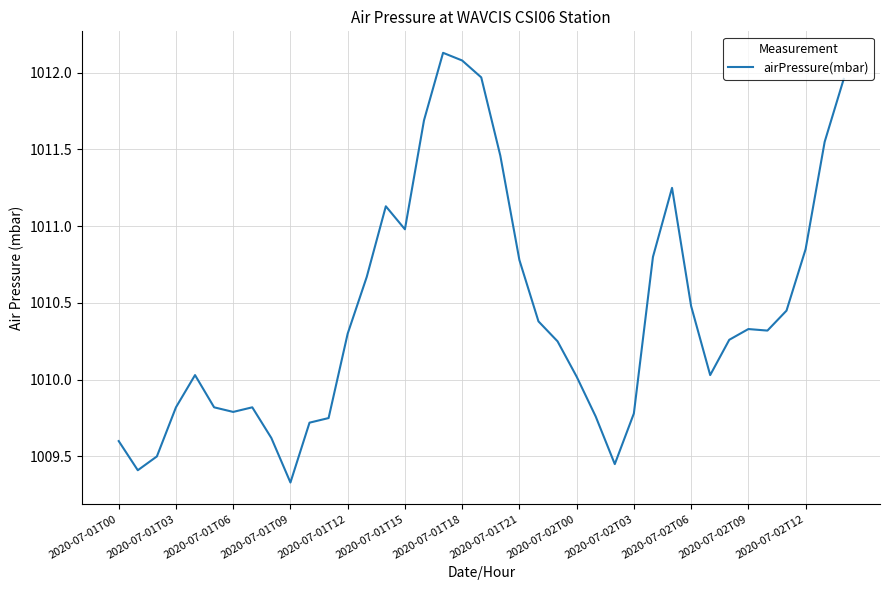

What is the greatest value displayed?

1012.1